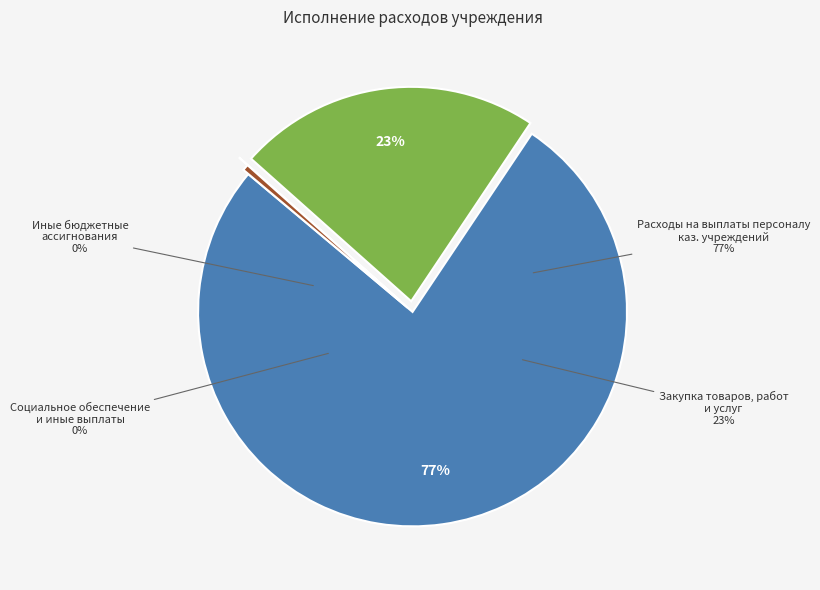

Does Закупка товаров, работ и услуг represent more than half of the total?

No